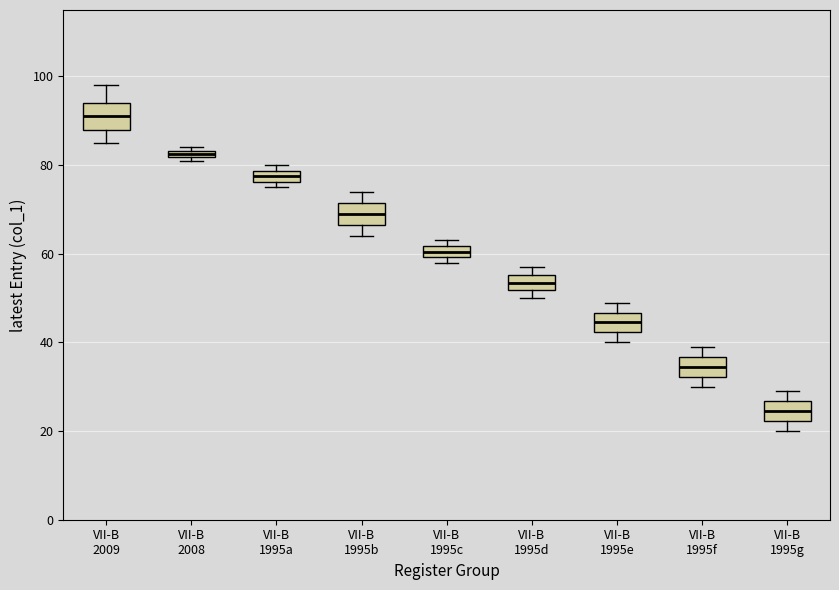

Where is the lower edge of the box for VII-B 1995e on the y-axis? The values are not printed on the chart, so give them approximately, as read against the axis.

42